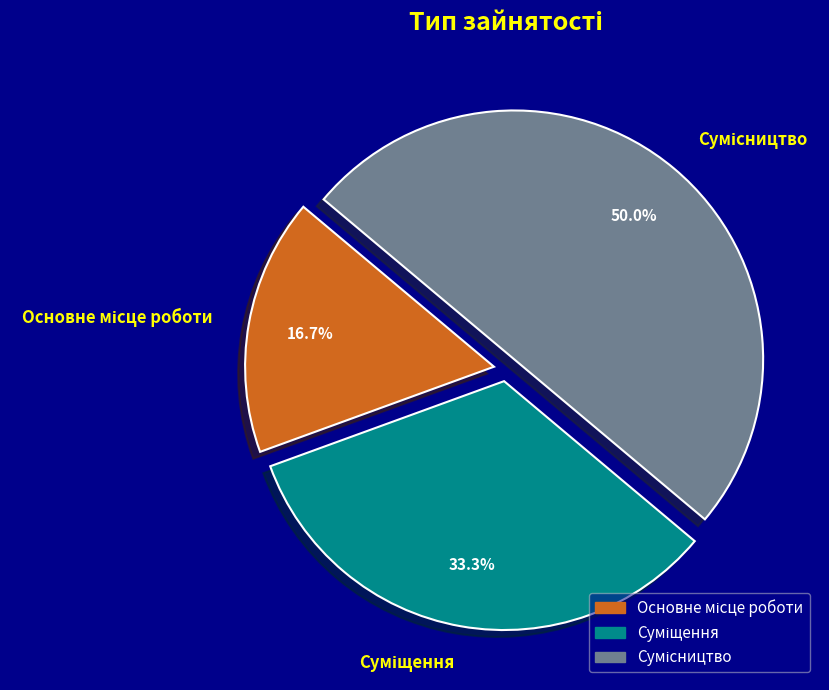

How many slices are in this pie chart?

3